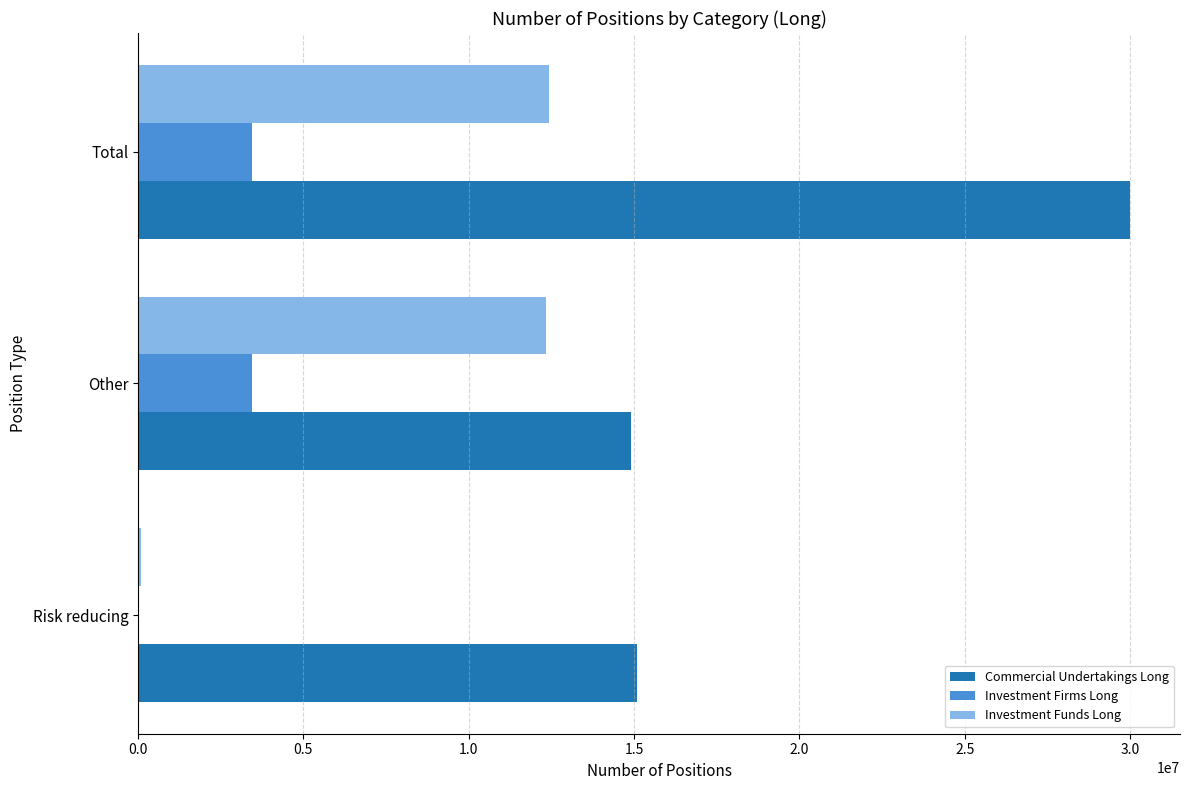

Is it true that Investment Firms Long equals 3457053 at Total?

True